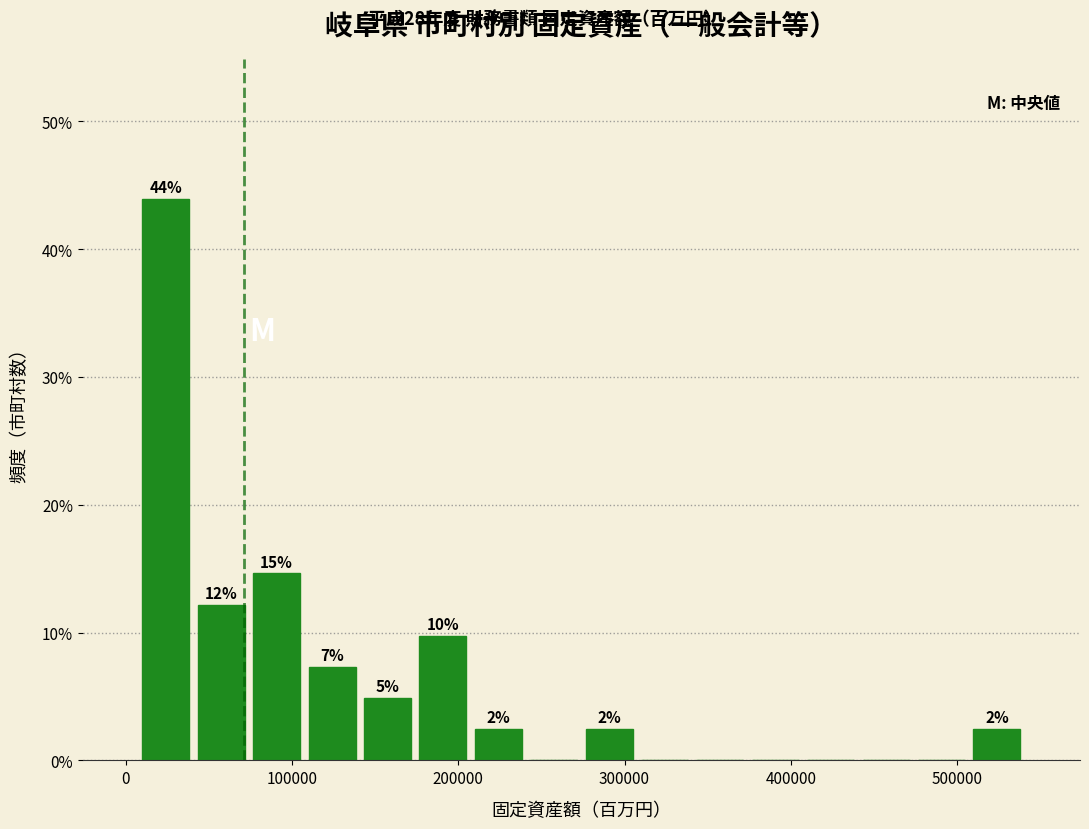

Read against the x-axis, roughly where is the centre of the tallest bar?

20000